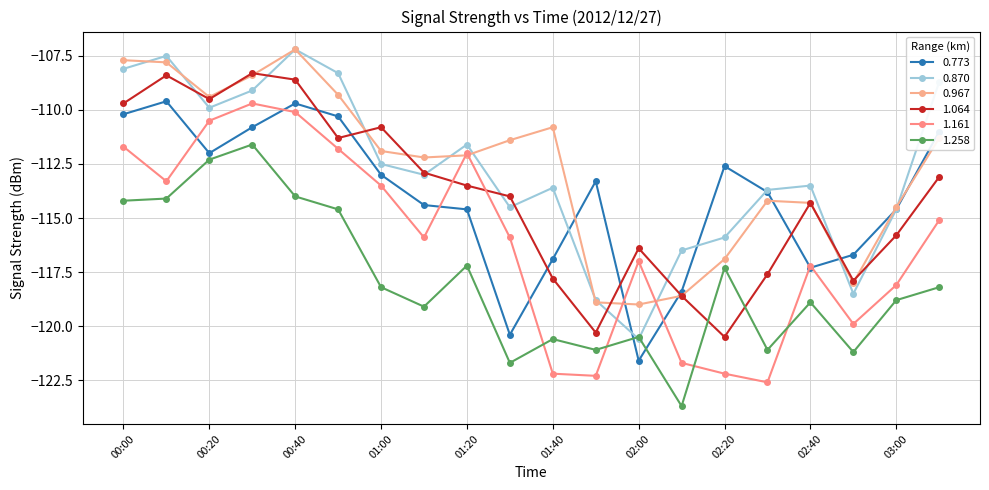

Does the chart have visible grid lines?

Yes